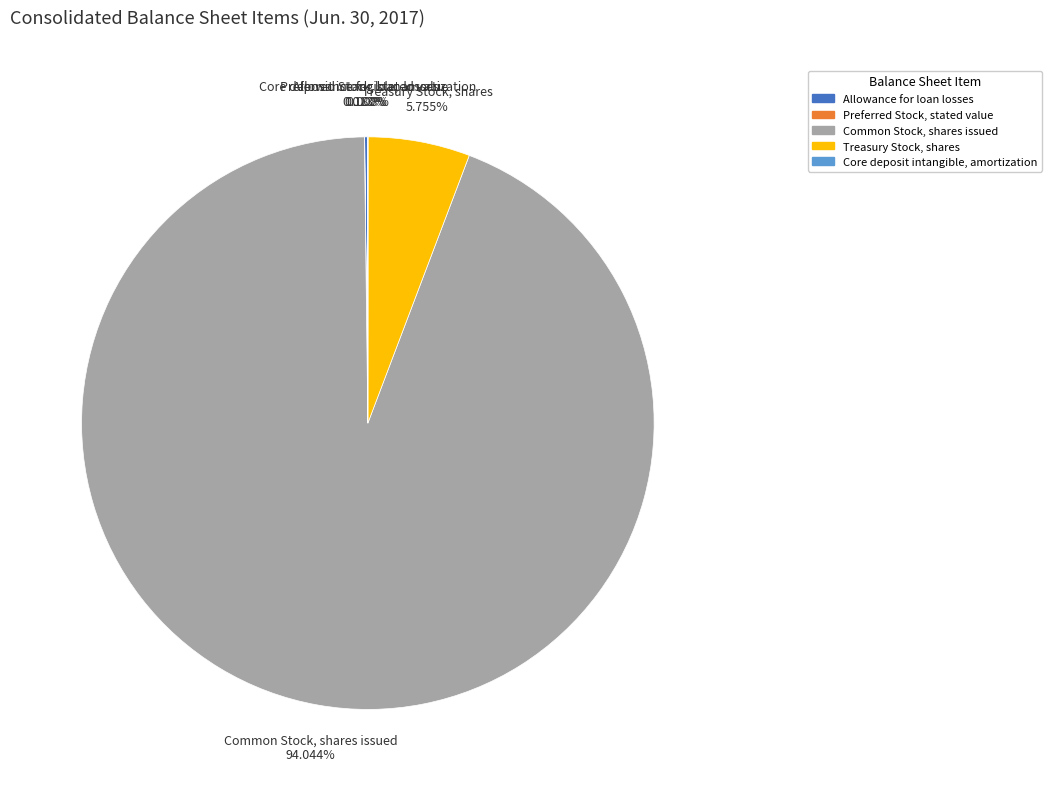

Which slice is the largest?

Common Stock, shares issued